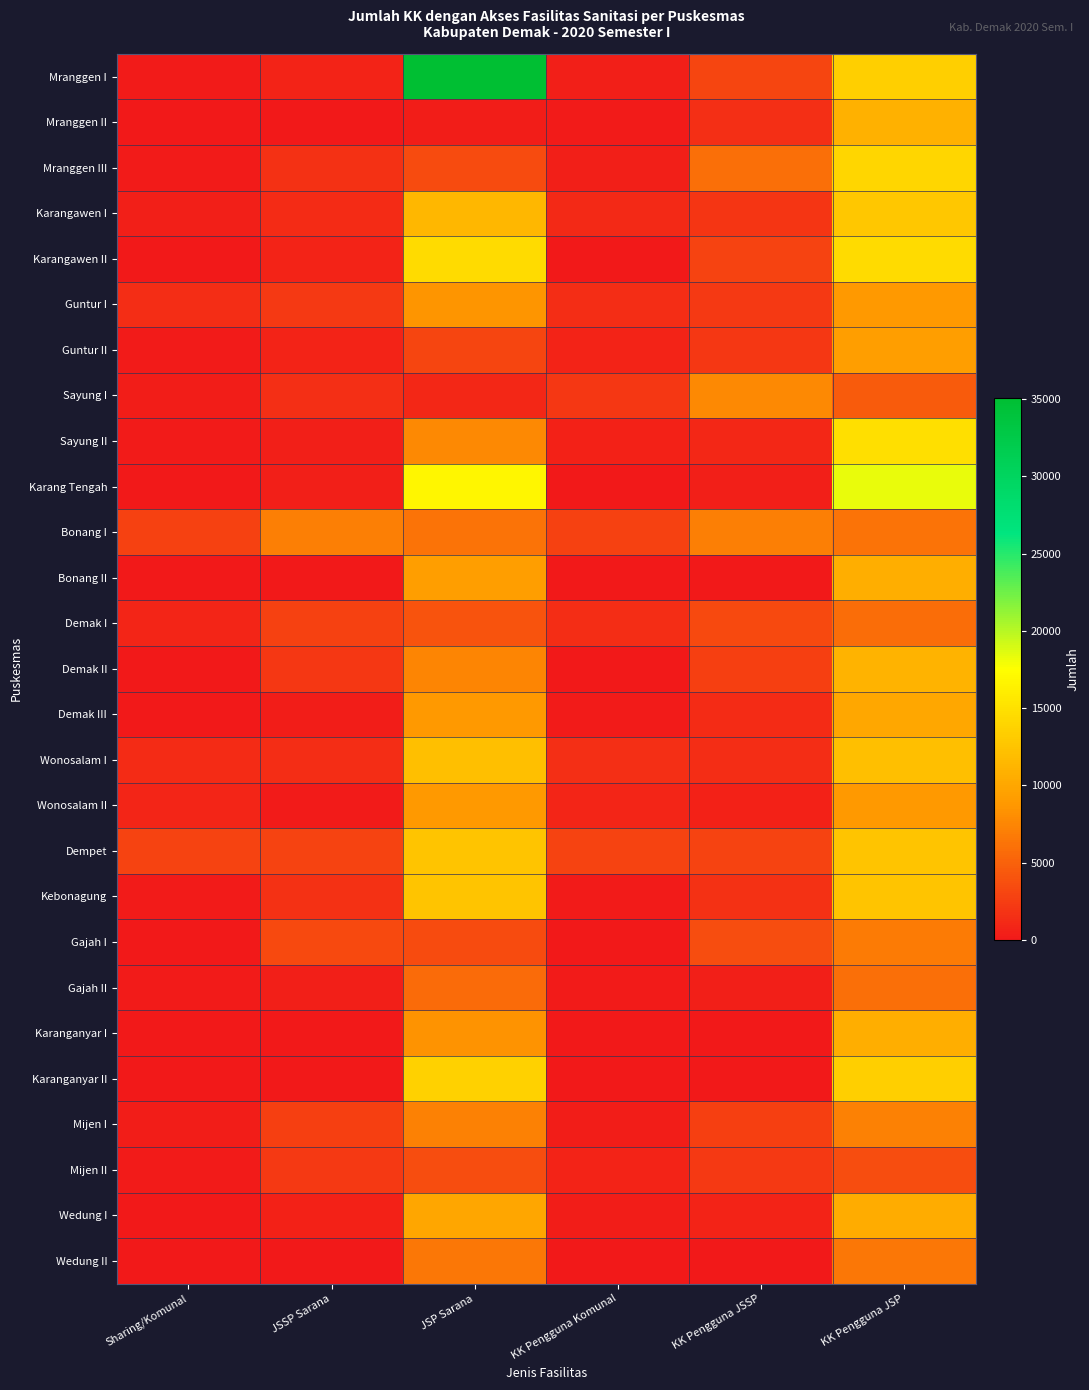

Reading left to right, what are all the values shown in this chart?

Mranggen I: Sharing/Komunal=157	JSSP Sarana=709	JSP Sarana=35109	KK Pengguna Komunal=446	KK Pengguna JSSP=3132	KK Pengguna JSP=13516
Mranggen II: Sharing/Komunal=50	JSSP Sarana=40	JSP Sarana=311	KK Pengguna Komunal=200	KK Pengguna JSSP=1600	KK Pengguna JSP=10856
Mranggen III: Sharing/Komunal=163	JSSP Sarana=1755	JSP Sarana=3508	KK Pengguna Komunal=541	KK Pengguna JSSP=5920	KK Pengguna JSP=14027
Karangawen I: Sharing/Komunal=455	JSSP Sarana=1330	JSP Sarana=11461	KK Pengguna Komunal=1115	KK Pengguna JSSP=1930	KK Pengguna JSP=12840
Karangawen II: Sharing/Komunal=0	JSSP Sarana=751	JSP Sarana=14447	KK Pengguna Komunal=0	KK Pengguna JSSP=3010	KK Pengguna JSP=14447
Guntur I: Sharing/Komunal=1492	JSSP Sarana=2226	JSP Sarana=8523	KK Pengguna Komunal=1492	KK Pengguna JSSP=2226	KK Pengguna JSP=8796
Guntur II: Sharing/Komunal=268	JSSP Sarana=706	JSP Sarana=3070	KK Pengguna Komunal=806	KK Pengguna JSSP=2122	KK Pengguna JSP=9211
Sayung I: Sharing/Komunal=335	JSSP Sarana=1621	JSP Sarana=993	KK Pengguna Komunal=2163	KK Pengguna JSSP=7816	KK Pengguna JSP=4603
Sayung II: Sharing/Komunal=240	JSSP Sarana=419	JSP Sarana=7724	KK Pengguna Komunal=561	KK Pengguna JSSP=1081	KK Pengguna JSP=14908
Karang Tengah: Sharing/Komunal=1	JSSP Sarana=429	JSP Sarana=16775	KK Pengguna Komunal=33	KK Pengguna JSSP=428	KK Pengguna JSP=18348
Bonang I: Sharing/Komunal=2767	JSSP Sarana=7069	JSP Sarana=6209	KK Pengguna Komunal=2767	KK Pengguna JSSP=7069	KK Pengguna JSP=6209
Bonang II: Sharing/Komunal=53	JSSP Sarana=1	JSP Sarana=9244	KK Pengguna Komunal=53	KK Pengguna JSSP=1	KK Pengguna JSP=10612
Demak I: Sharing/Komunal=942	JSSP Sarana=2784	JSP Sarana=4050	KK Pengguna Komunal=1414	KK Pengguna JSSP=3428	KK Pengguna JSP=5879
Demak II: Sharing/Komunal=0	JSSP Sarana=2121	JSP Sarana=7517	KK Pengguna Komunal=0	KK Pengguna JSSP=2609	KK Pengguna JSP=10988
Demak III: Sharing/Komunal=95	JSSP Sarana=384	JSP Sarana=8903	KK Pengguna Komunal=265	KK Pengguna JSSP=1300	KK Pengguna JSP=10056
Wonosalam I: Sharing/Komunal=1298	JSSP Sarana=1478	JSP Sarana=12130	KK Pengguna Komunal=1603	KK Pengguna JSSP=1478	KK Pengguna JSP=12130
Wonosalam II: Sharing/Komunal=840	JSSP Sarana=154	JSP Sarana=8778	KK Pengguna Komunal=840	KK Pengguna JSSP=654	KK Pengguna JSP=8782
Dempet: Sharing/Komunal=2952	JSSP Sarana=2949	JSP Sarana=12617	KK Pengguna Komunal=2952	KK Pengguna JSSP=2949	KK Pengguna JSP=12617
Kebonagung: Sharing/Komunal=236	JSSP Sarana=1676	JSP Sarana=12579	KK Pengguna Komunal=236	KK Pengguna JSSP=1676	KK Pengguna JSP=12579
Gajah I: Sharing/Komunal=1	JSSP Sarana=3414	JSP Sarana=3464	KK Pengguna Komunal=56	KK Pengguna JSSP=3587	KK Pengguna JSP=6798
Gajah II: Sharing/Komunal=260	JSSP Sarana=489	JSP Sarana=5670	KK Pengguna Komunal=260	KK Pengguna JSSP=489	KK Pengguna JSP=5983
Karanganyar I: Sharing/Komunal=105	JSSP Sarana=0	JSP Sarana=8472	KK Pengguna Komunal=105	KK Pengguna JSSP=0	KK Pengguna JSP=10566
Karanganyar II: Sharing/Komunal=0	JSSP Sarana=0	JSP Sarana=13631	KK Pengguna Komunal=0	KK Pengguna JSSP=0	KK Pengguna JSP=13574
Mijen I: Sharing/Komunal=309	JSSP Sarana=2702	JSP Sarana=7145	KK Pengguna Komunal=309	KK Pengguna JSSP=2702	KK Pengguna JSP=7145
Mijen II: Sharing/Komunal=189	JSSP Sarana=2203	JSP Sarana=3611	KK Pengguna Komunal=773	KK Pengguna JSSP=2203	KK Pengguna JSP=3611
Wedung I: Sharing/Komunal=127	JSSP Sarana=628	JSP Sarana=10011	KK Pengguna Komunal=304	KK Pengguna JSSP=752	KK Pengguna JSP=10509
Wedung II: Sharing/Komunal=0	JSSP Sarana=0	JSP Sarana=6492	KK Pengguna Komunal=0	KK Pengguna JSSP=0	KK Pengguna JSP=6521